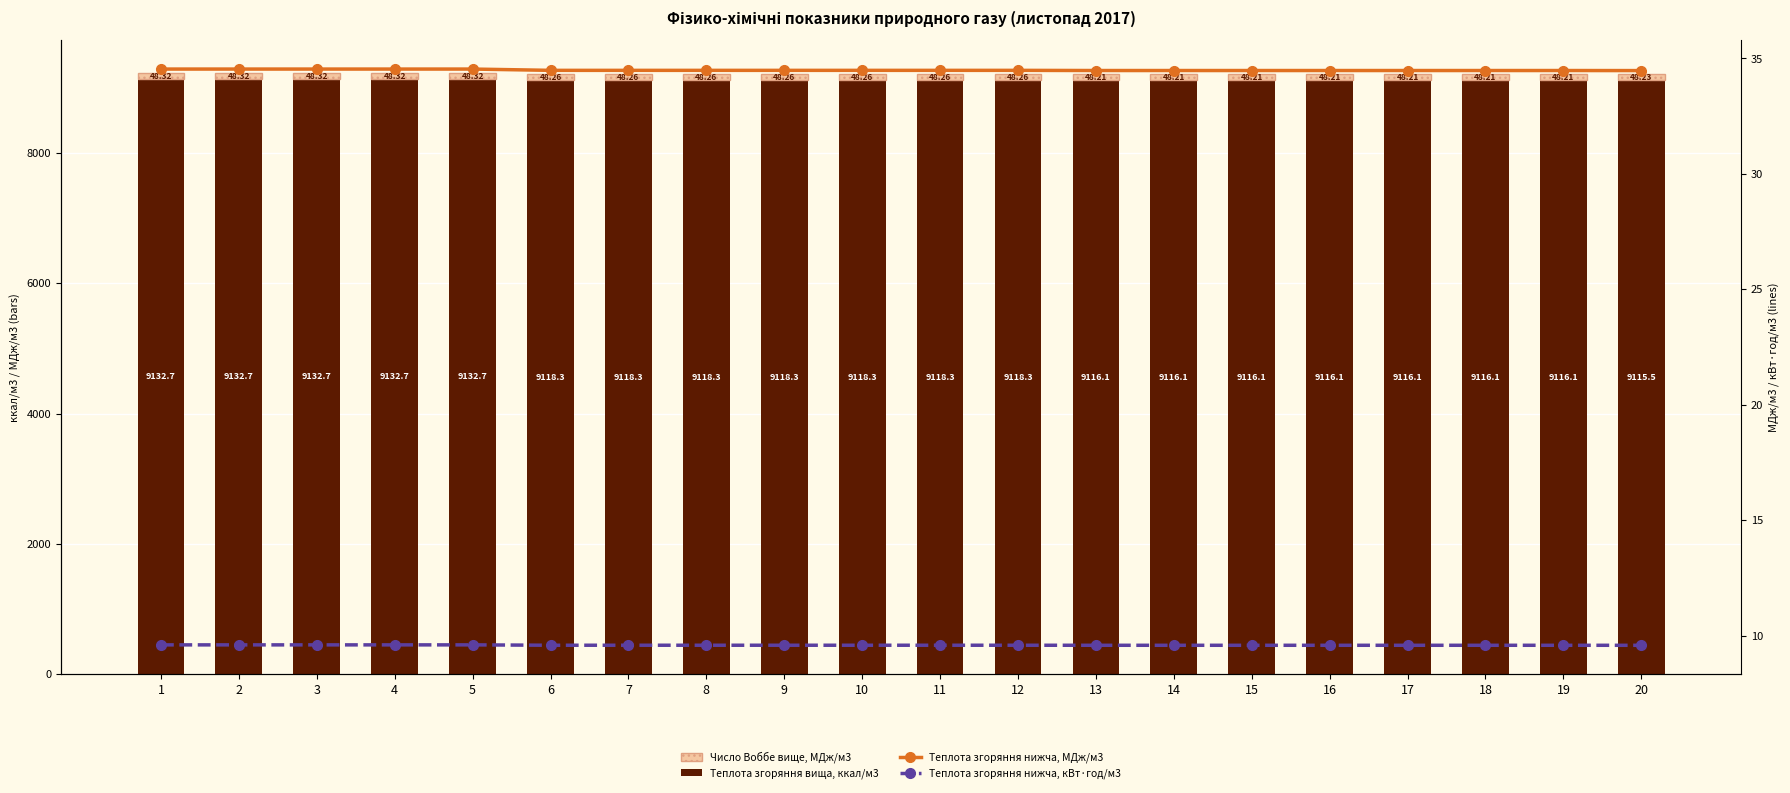

At which label does Теплота згоряння нижча, МДж/м3 reach its minimum?

20